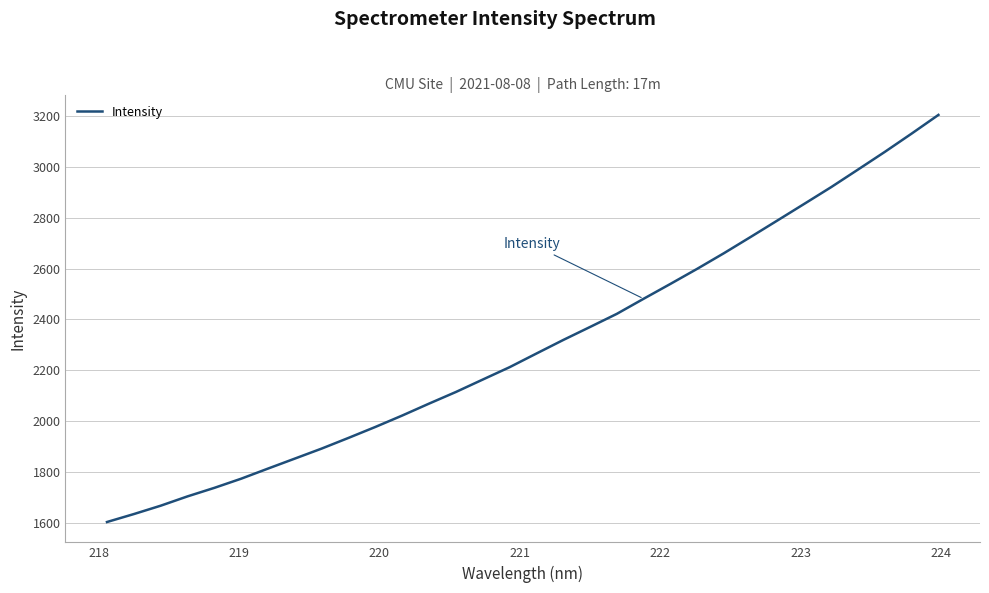

What is the difference between the maximum and minimum values?

1602.0